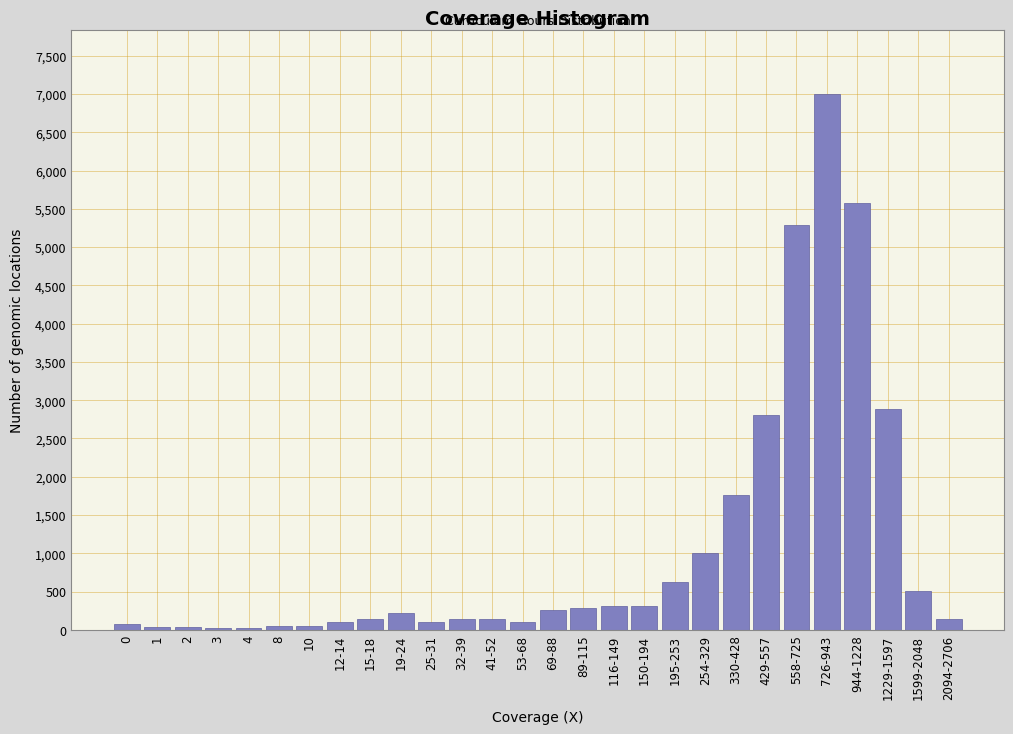

Is it true that the value at 330-428 is 1764?

True